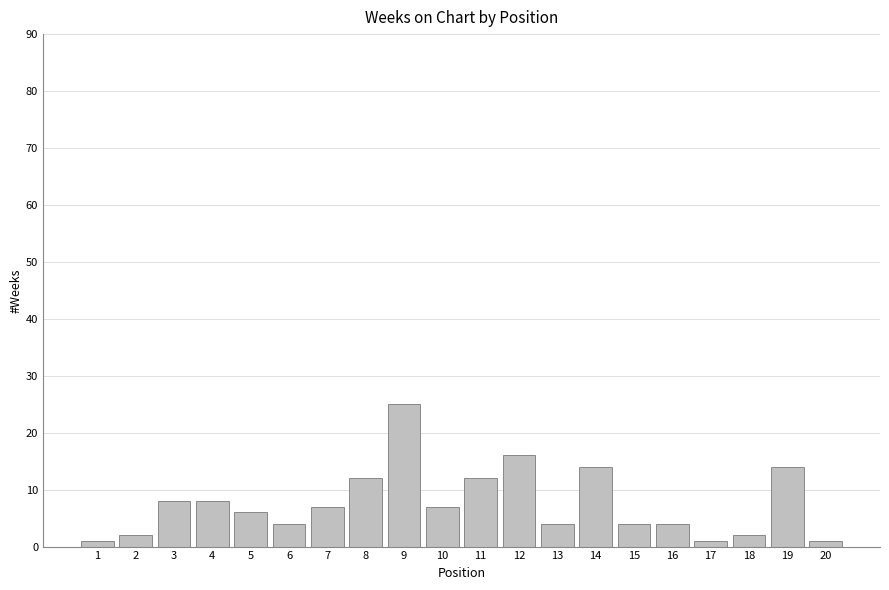

What is the value of the 10th bar from the left?

7